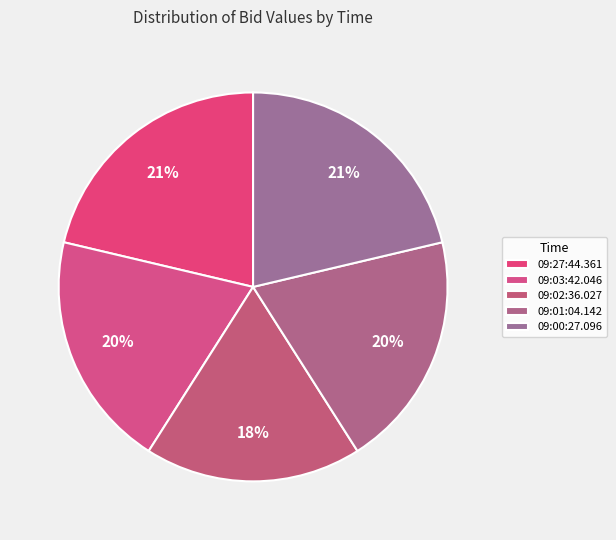

Which category has the smallest portion of the pie?

09:02:36.027